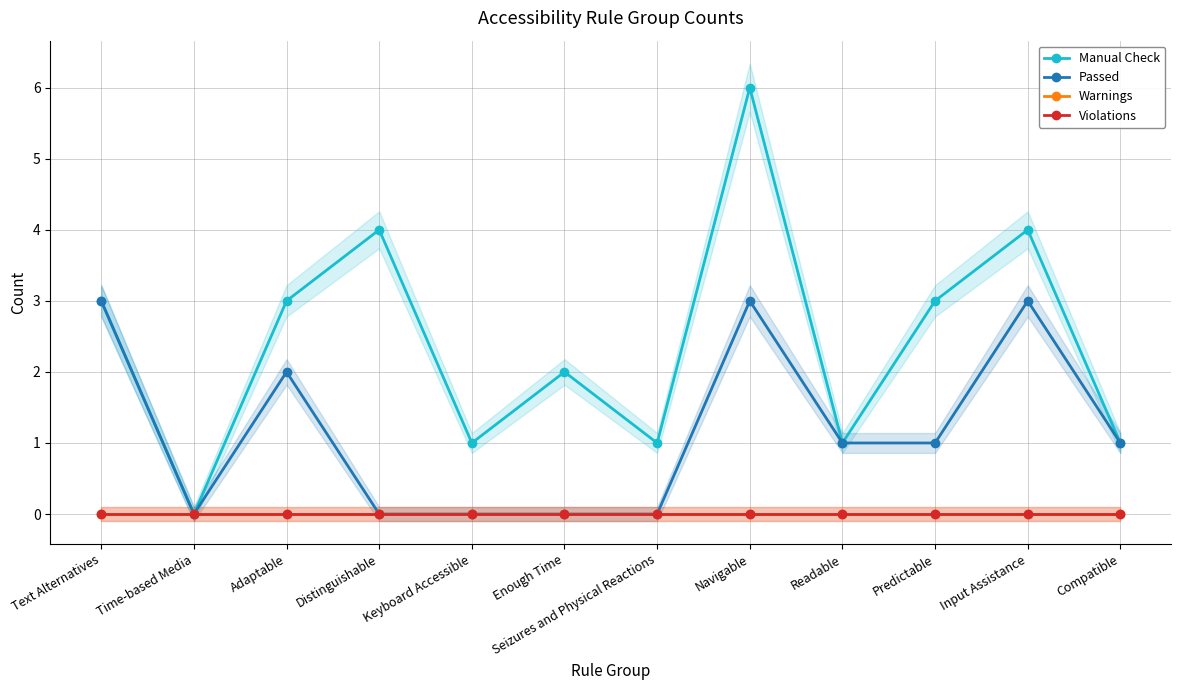

Is the value of Passed at Input Assistance greater than the value of Violations at Input Assistance?

Yes